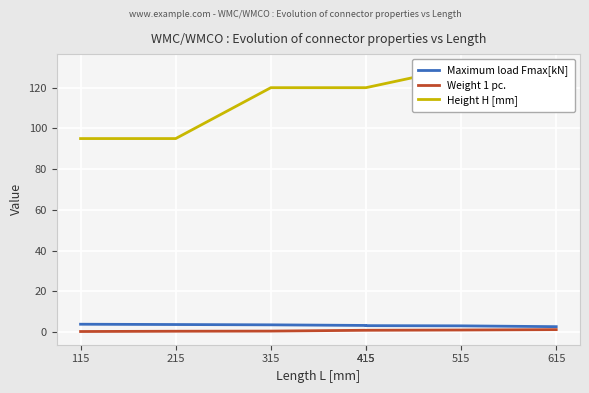

Rank the series at 215 from lowest to highest value.

Weight 1 pc., Maximum load Fmax[kN], Height H [mm]